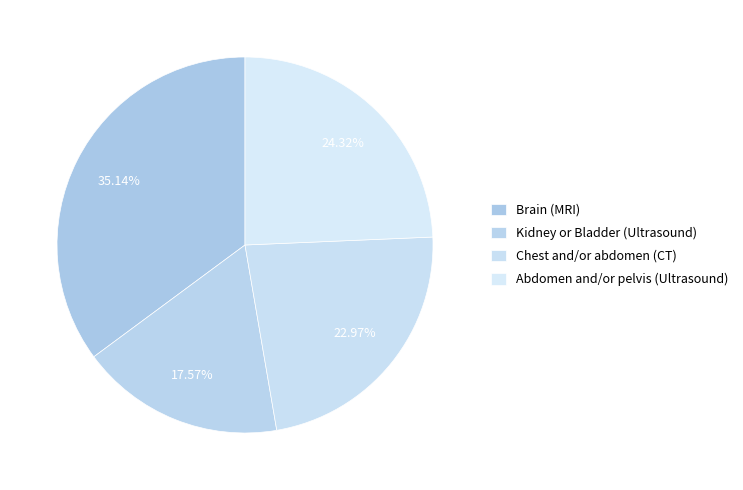

The Chest and/or abdomen (CT) slice represents 23% of the pie. True or false?

True